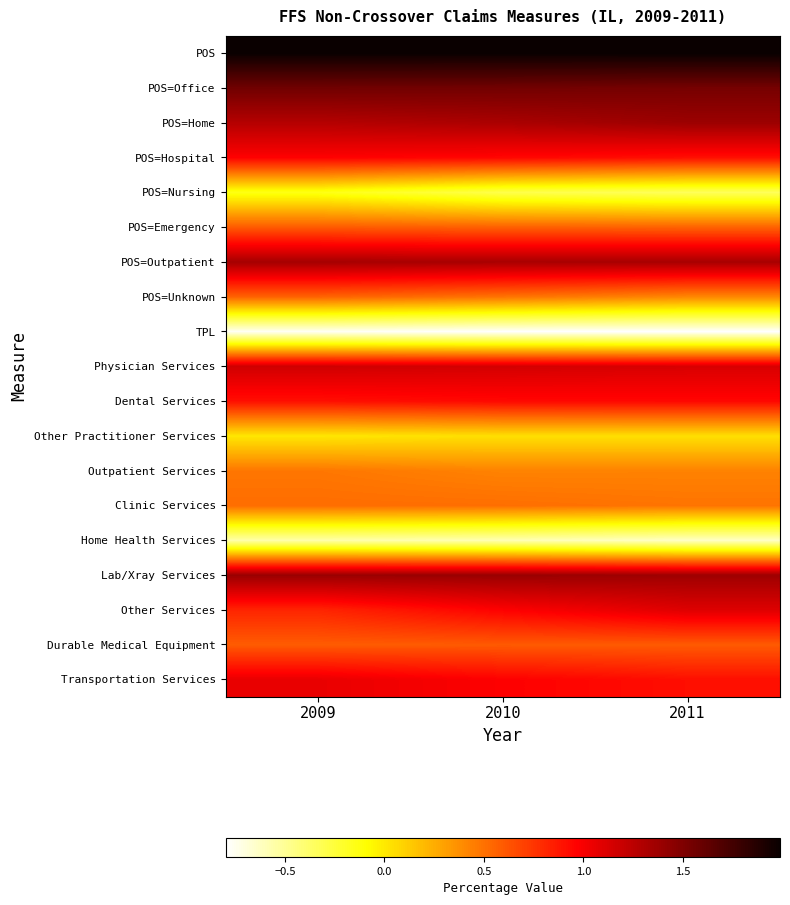

Reading left to right, list all the values displayed in this chart.

POS: 2009=2.0	2010=2.0	2011=2.0
POS=Office: 2009=1.6	2010=1.6	2011=1.5
POS=Home: 2009=1.3	2010=1.3	2011=1.4
POS=Hospital: 2009=1.0	2010=0.9	2011=0.9
POS=Nursing: 2009=-0.1	2010=-0.3	2011=-0.3
POS=Emergency: 2009=0.6	2010=0.6	2011=0.6
POS=Outpatient: 2009=1.3	2010=1.3	2011=1.3
POS=Unknown: 2009=0.6	2010=0.5	2011=0.4
TPL: 2009=-0.8	2010=-0.8	2011=-0.8
Physician Services: 2009=1.2	2010=1.1	2011=1.1
Dental Services: 2009=0.9	2010=0.9	2011=0.9
Other Practitioner Services: 2009=0.0	2010=0.0	2011=0.0
Outpatient Services: 2009=0.5	2010=0.4	2011=0.4
Clinic Services: 2009=0.5	2010=0.5	2011=0.5
Home Health Services: 2009=-0.6	2010=-0.6	2011=-0.6
Lab/Xray Services: 2009=1.4	2010=1.4	2011=1.4
Other Services: 2009=0.8	2010=1.0	2011=1.1
Durable Medical Equipment: 2009=0.6	2010=0.6	2011=0.6
Transportation Services: 2009=1.1	2010=1.0	2011=0.9